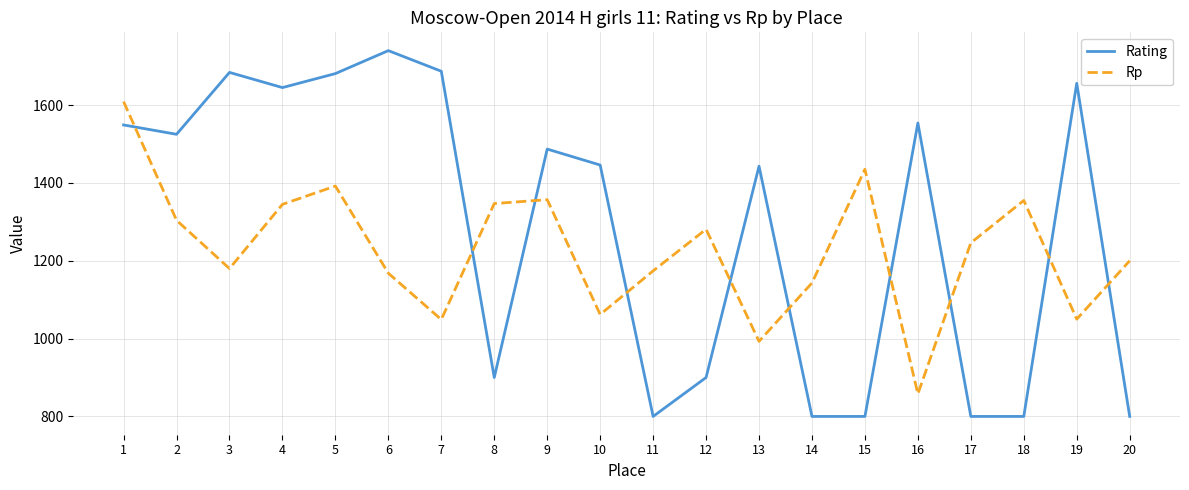

What is the difference between the Rp values at 11 and 12?

107